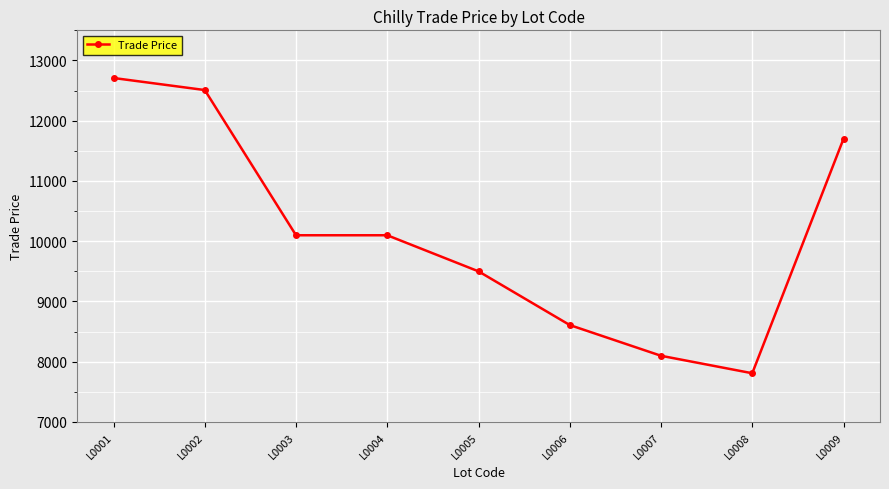

The value at L0009 is 6799. True or false?

False